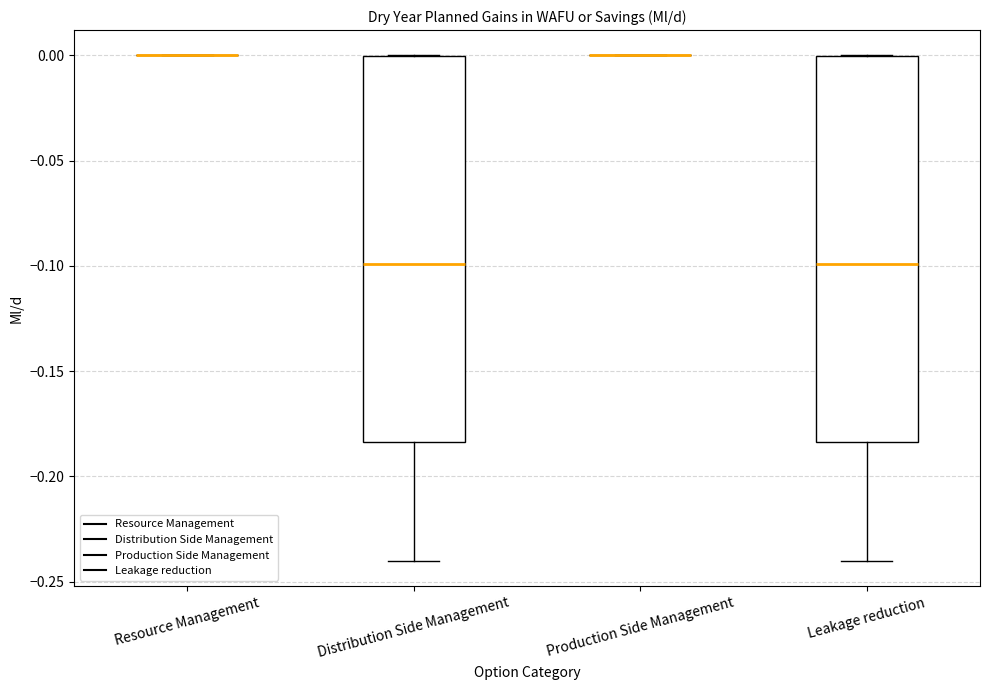

Reading left to right, transcribe this box plot: for each box, give where its median line is, the range the box spans, and where its two whiskers end, as read against the y-axis. The values are not printed on the chart, so give them approximately, as read against the axis.

Resource Management: box collapsed to a line at 0.000, whiskers 0.000 to 0.000
Distribution Side Management: median -0.100, box -0.185 to 0.000, whiskers -0.240 to 0.000
Production Side Management: box collapsed to a line at 0.000, whiskers 0.000 to 0.000
Leakage reduction: median -0.100, box -0.185 to 0.000, whiskers -0.240 to 0.000